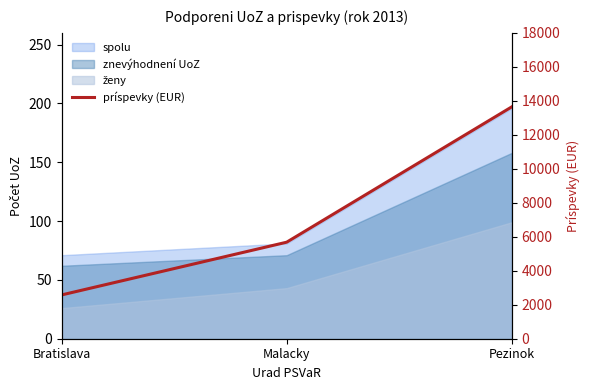

What is the approximate value at Bratislava?

2575.8